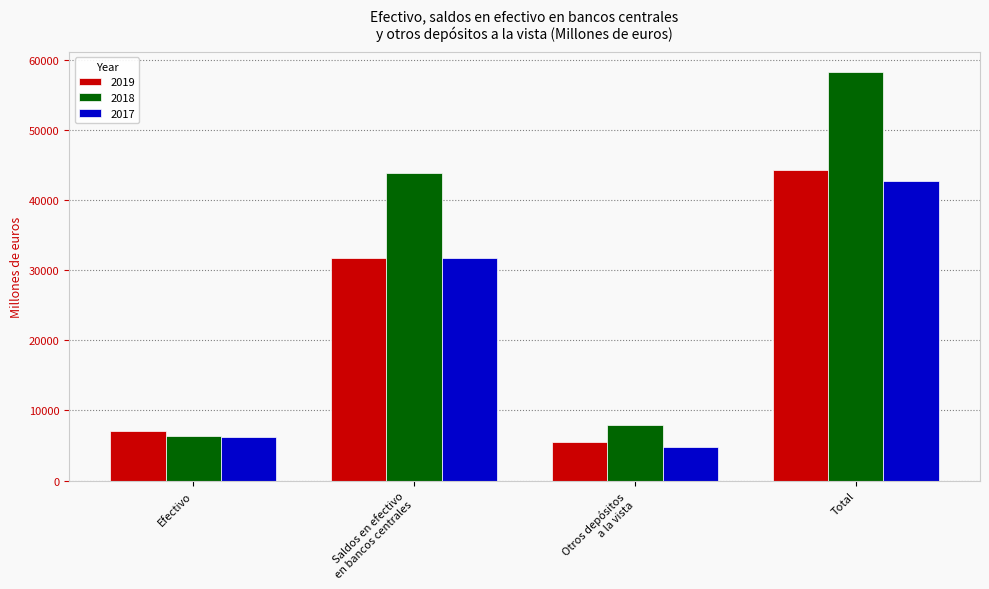

What is the greatest value displayed?

58196